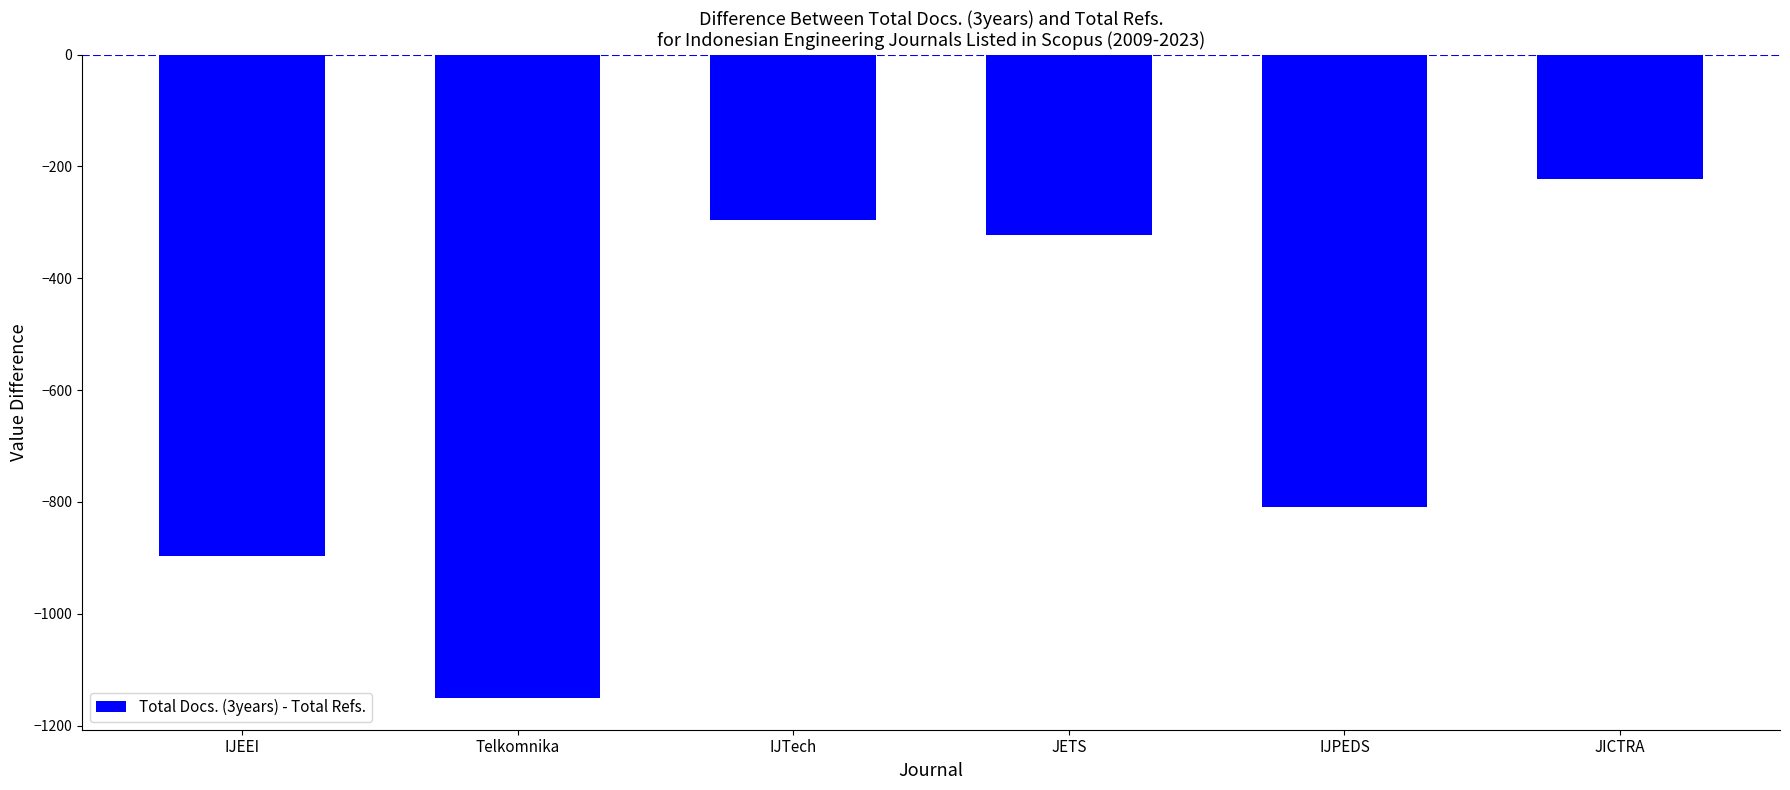

Reading right to left, what are all the values shown in this chart?

-222	-809	-322	-296	-1150	-896